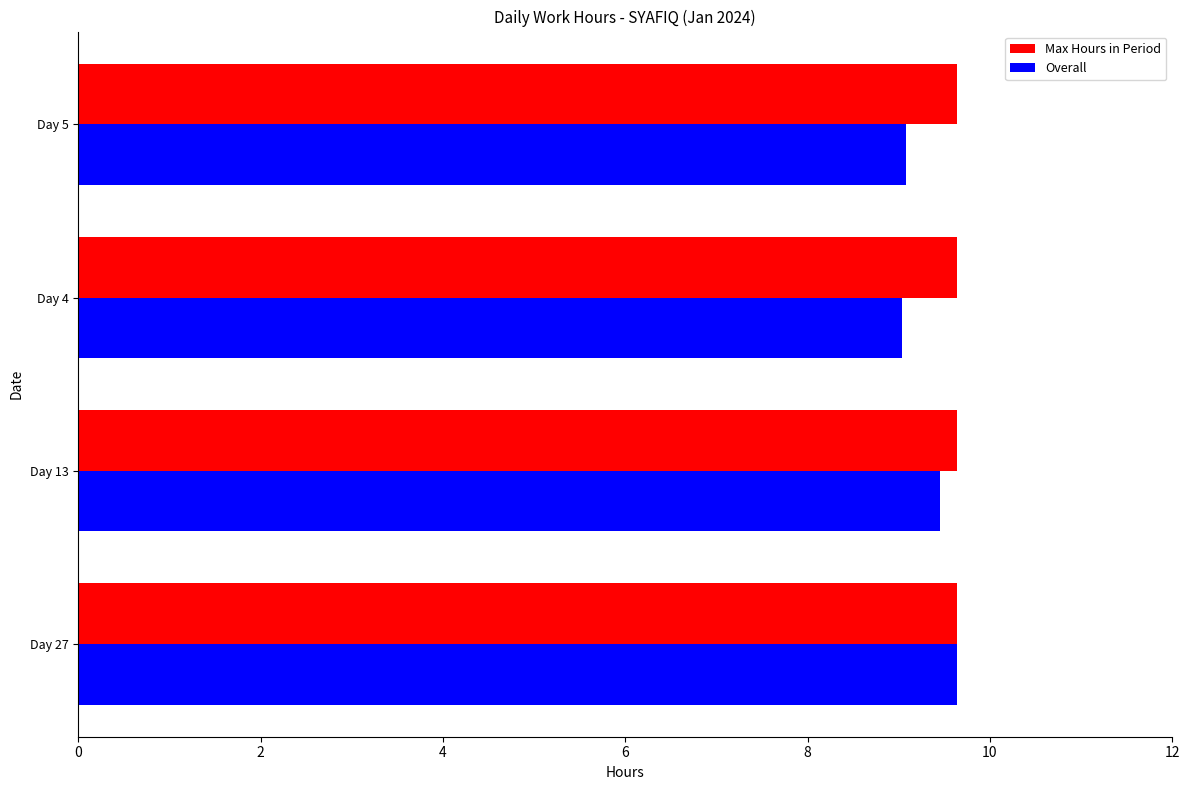

True or false: Max Hours in Period has a value of 5.5 at Day 27.

False